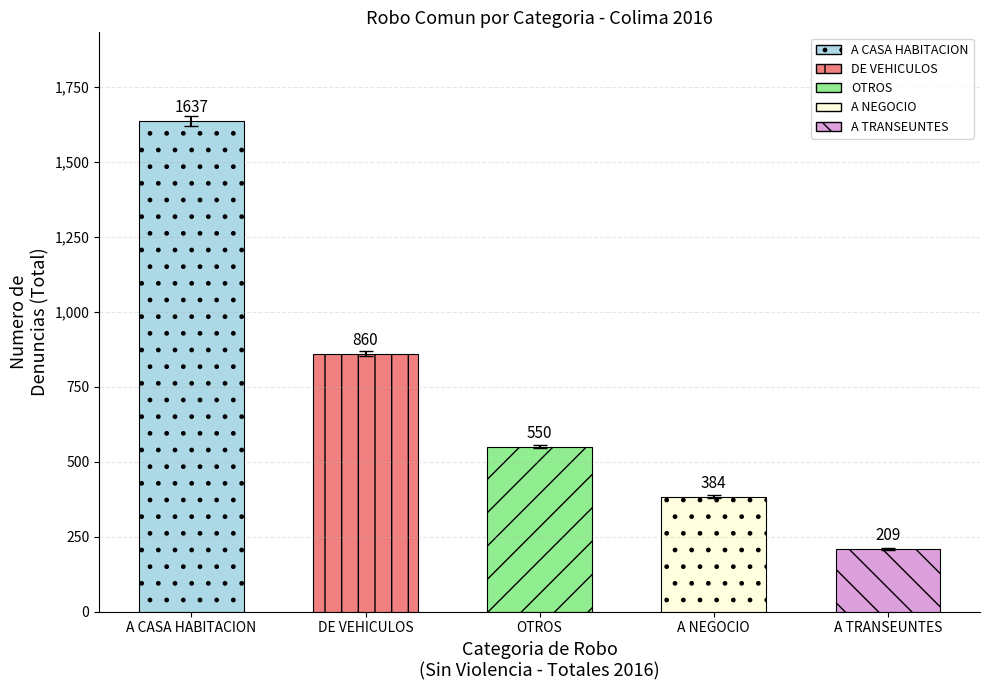

At which label does Monthly FEB first exceed 68?

A CASA HABITACION